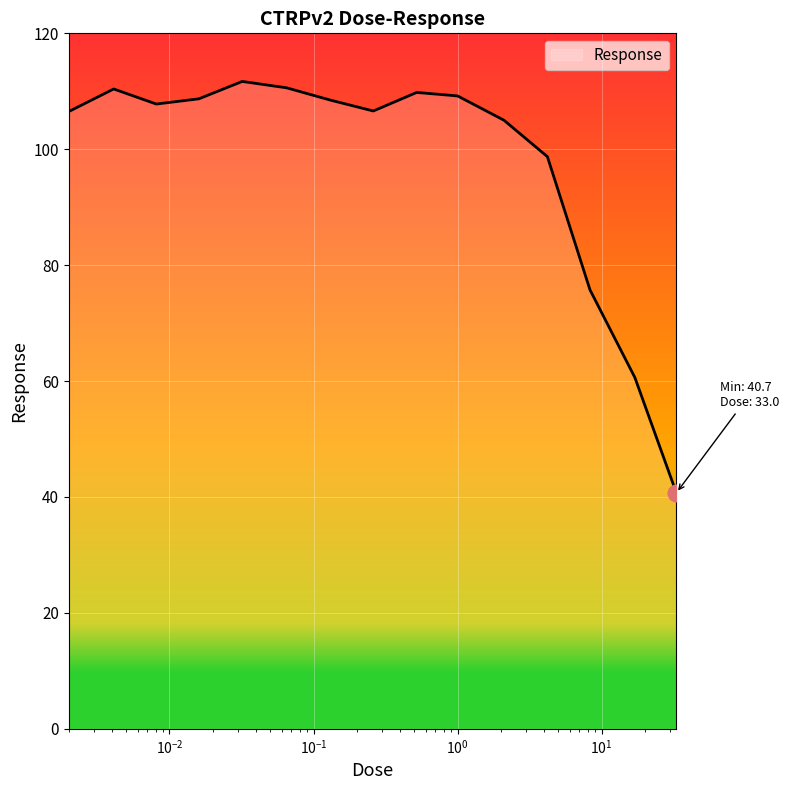

What is the difference between the maximum and minimum values?

71.0